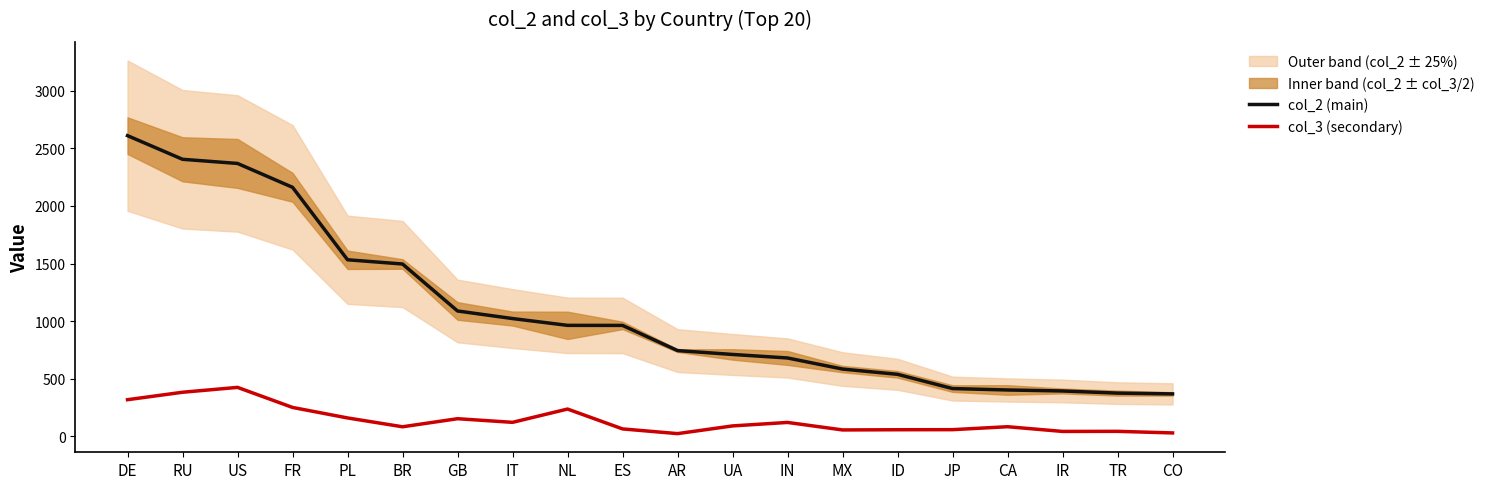

What is the total value across all series at TR?

418.1